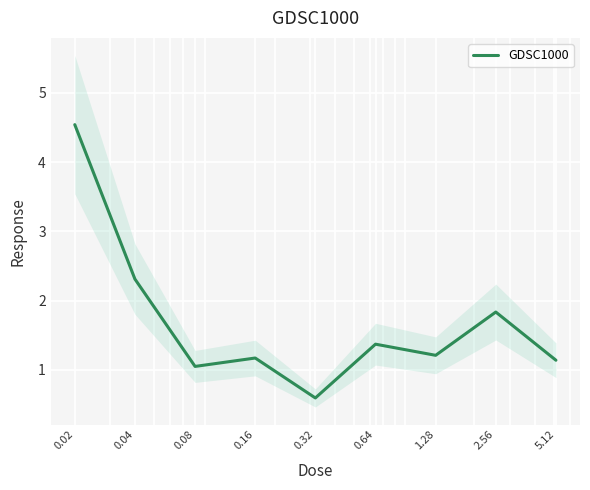

What is the approximate value at 0.16?

1.2